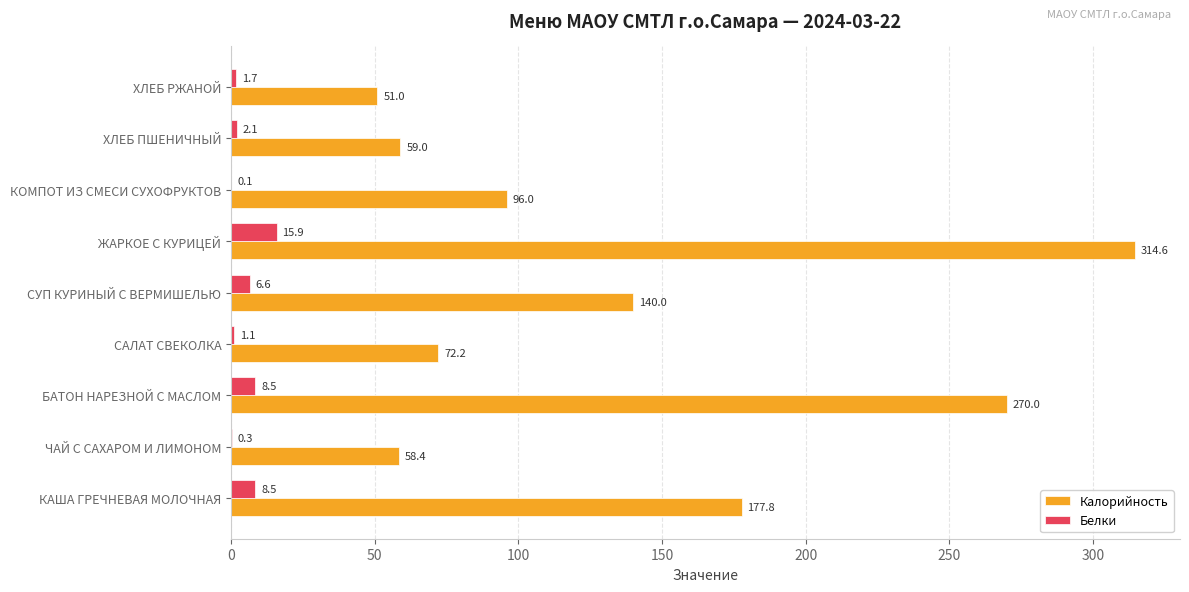

What is the approximate value of Белки at ХЛЕБ ПШЕНИЧНЫЙ?

2.1